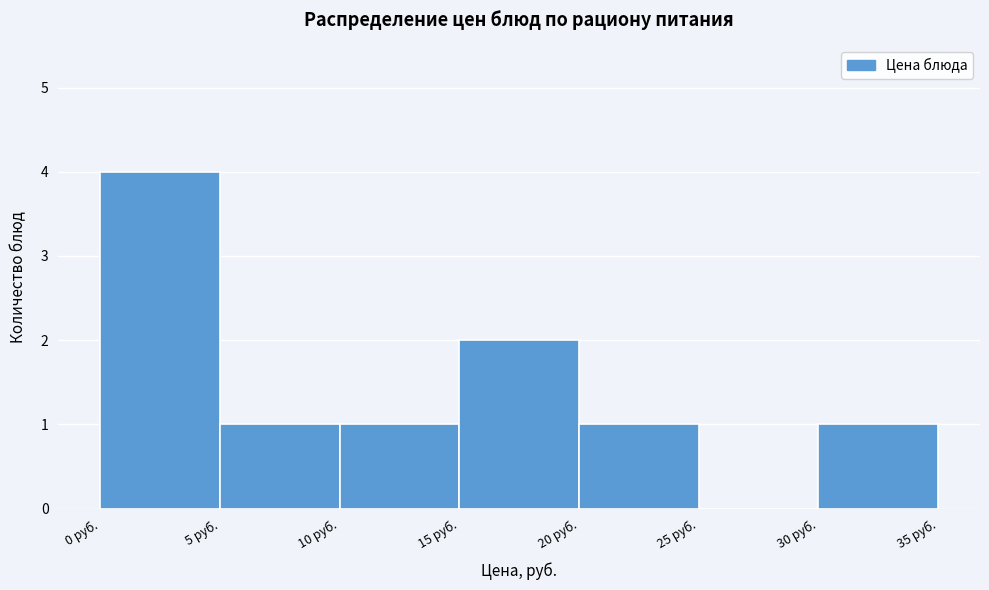

Which range on the x-axis has the tallest bar?

0 to 5